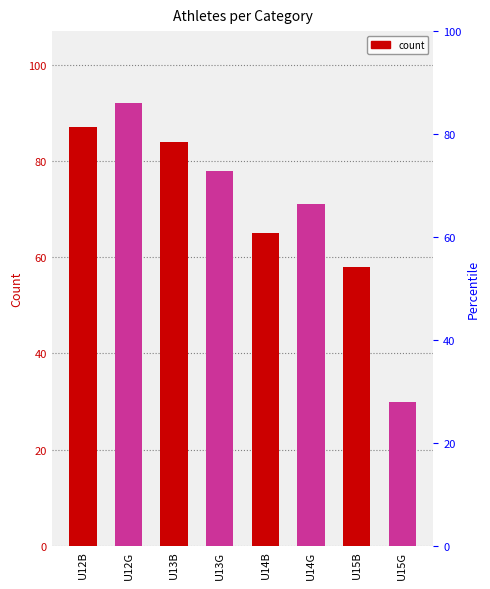

What is the average value?

71